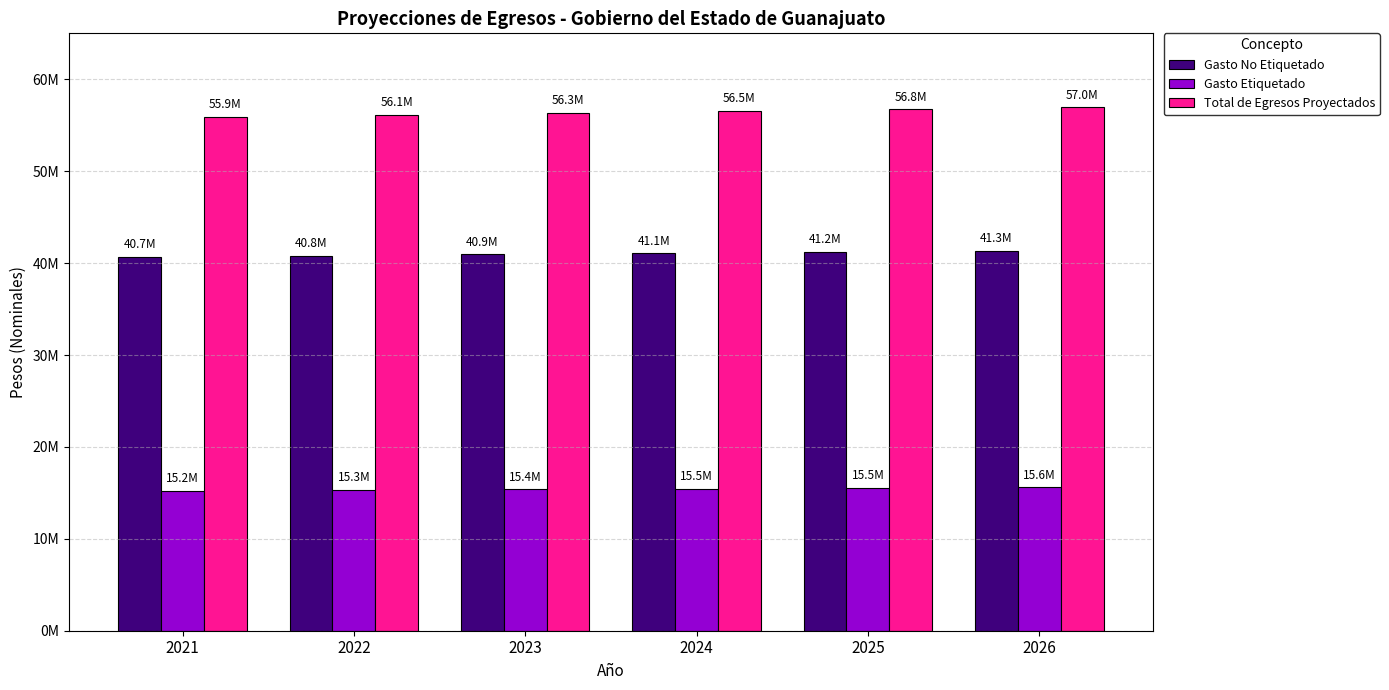

What is the sum of all Gasto Etiquetado values?

92584297.9